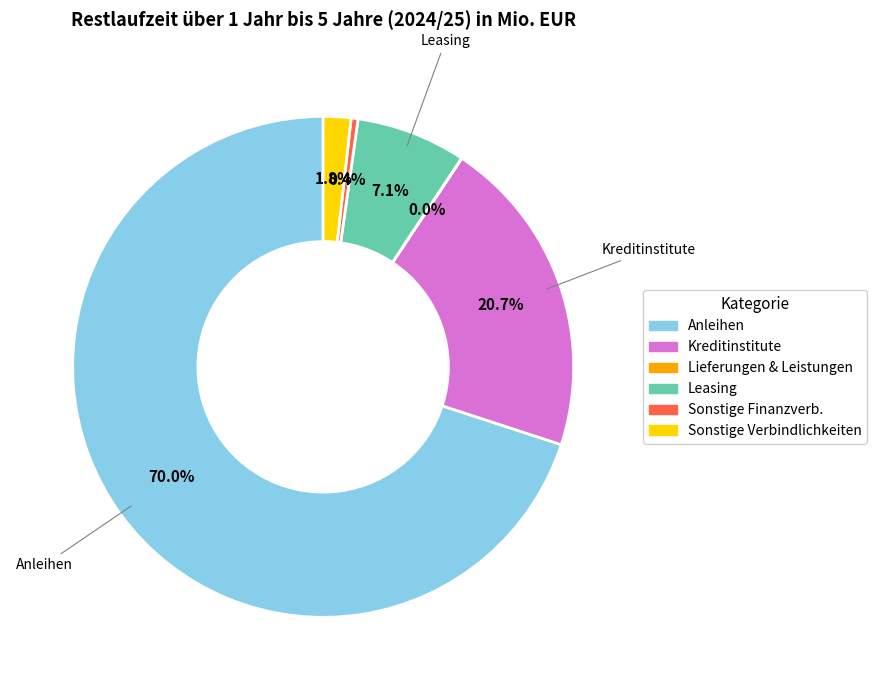

Which category has the biggest portion of the pie?

Anleihen